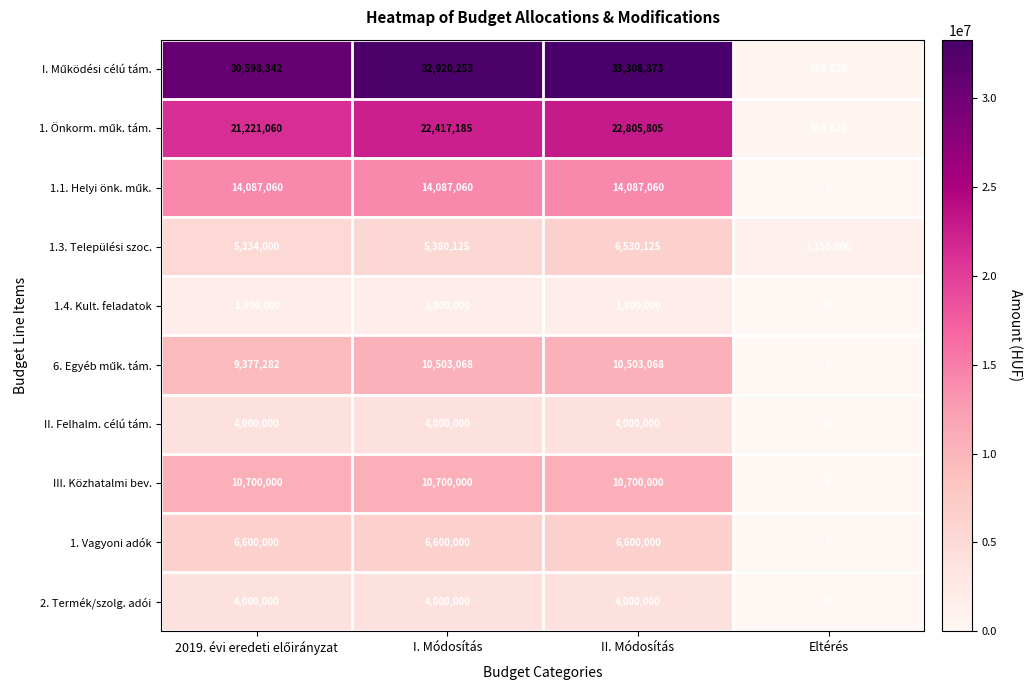

Count the number of categories in the chart.

4